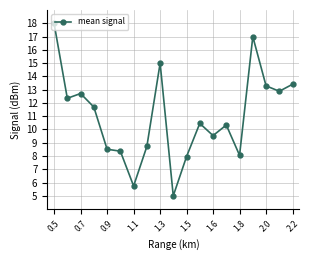

What is the difference between the second highest and minimum values?

12.0